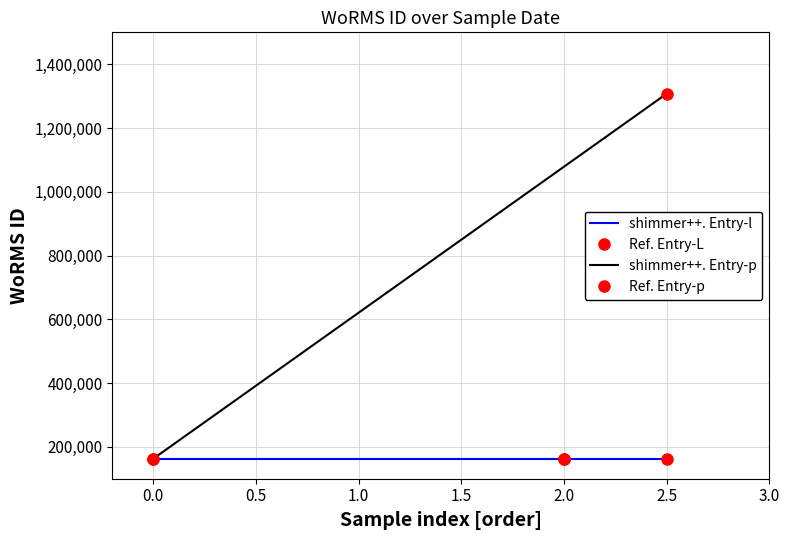

Is this an area chart (filled region under the line)?

No